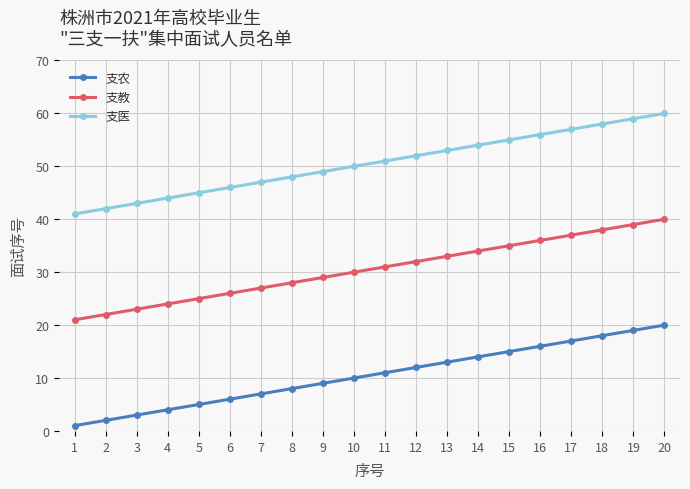

Where is 支农 nearest to the value 10?

10